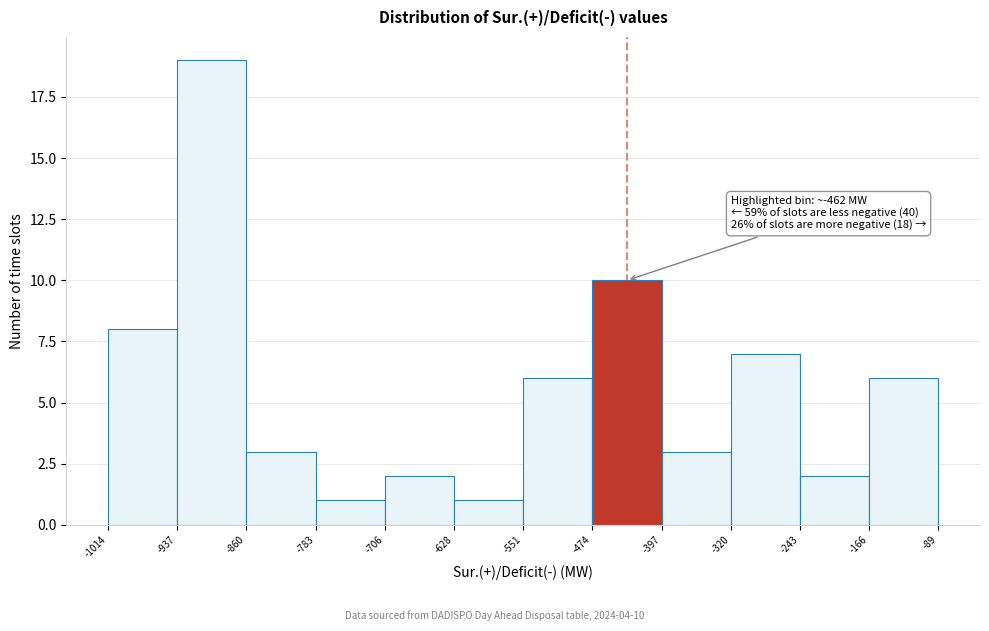

Which range on the x-axis has the tallest bar?

-937 to -860